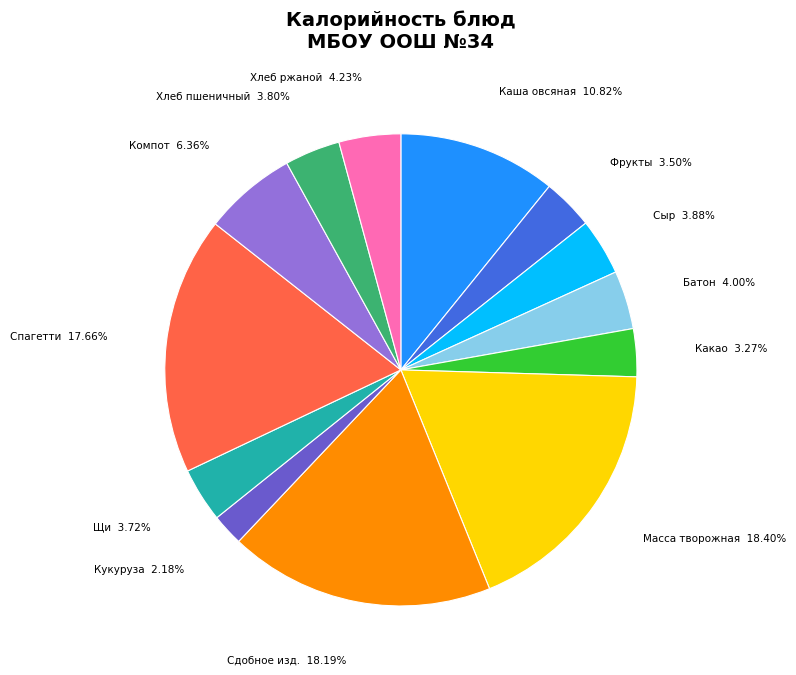

Do Масса творожная 18.40% and Компот 6.36% together represent more than half of the pie?

No